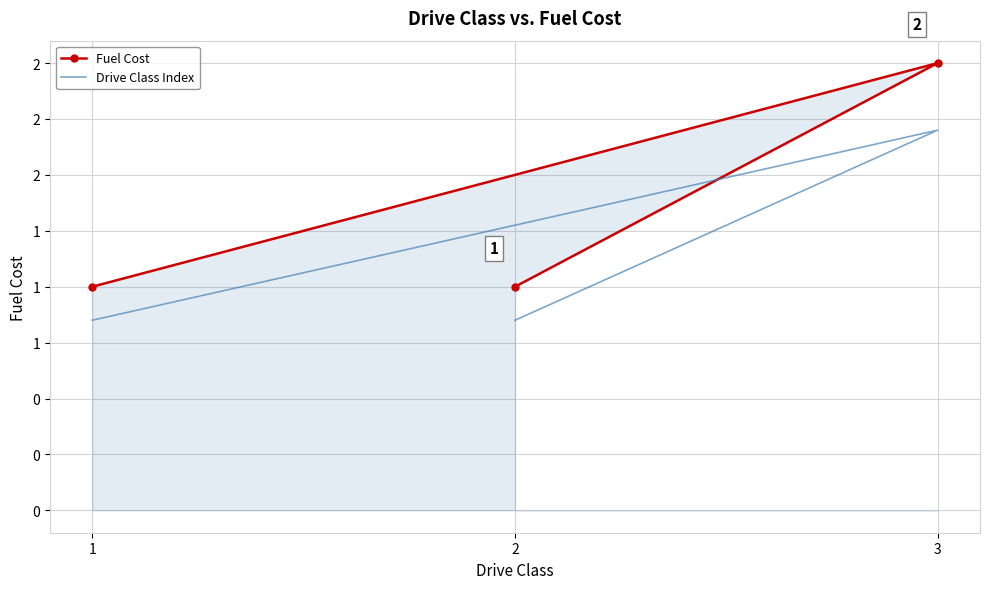

What is the total value across all series at 1?

1.9